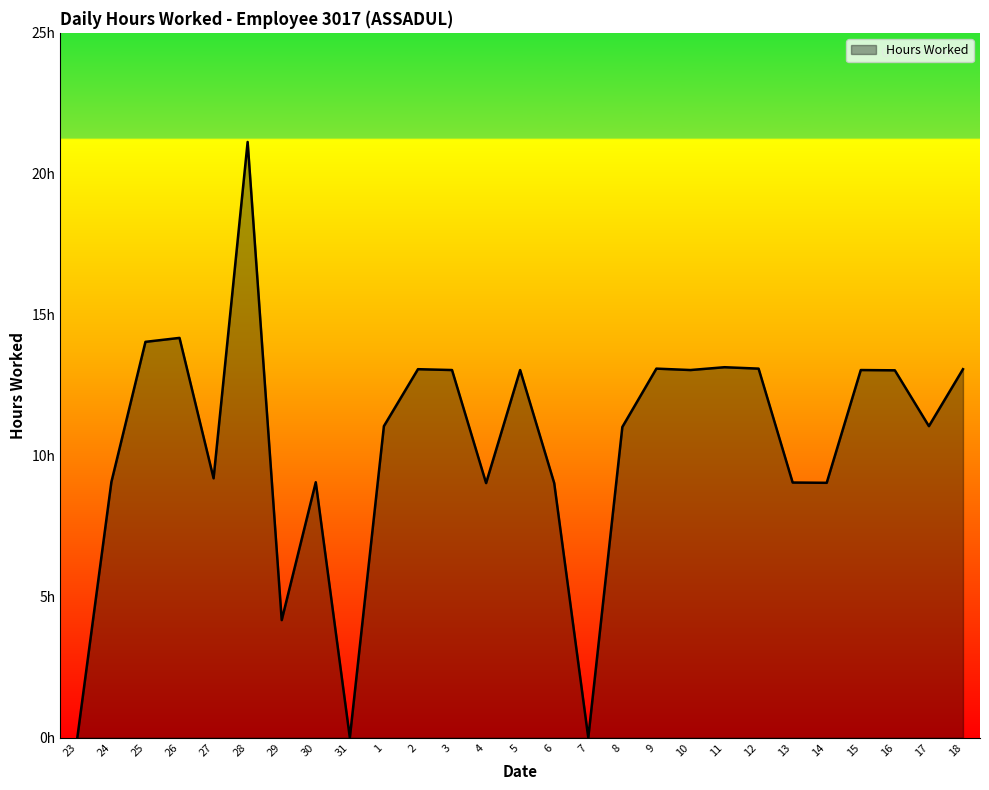

Which category has the highest value across all series?

28